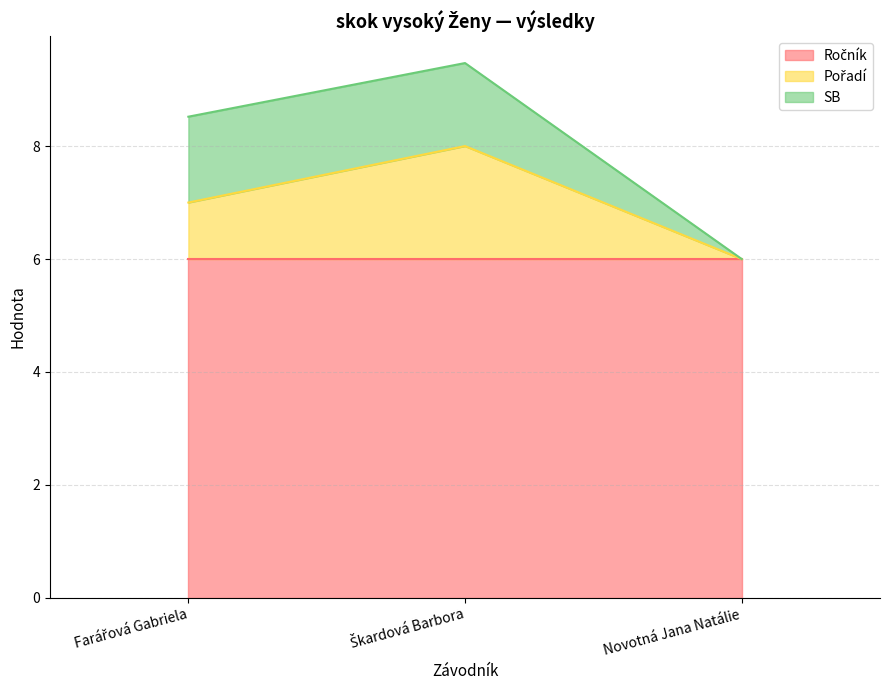

List the labels in order of Ročník value, smallest first.

Farářová Gabriela, Škardová Barbora, Novotná Jana Natálie